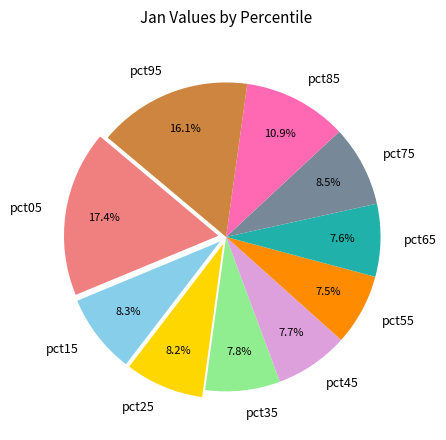

How much of the chart is everything except pct95?

83.9%